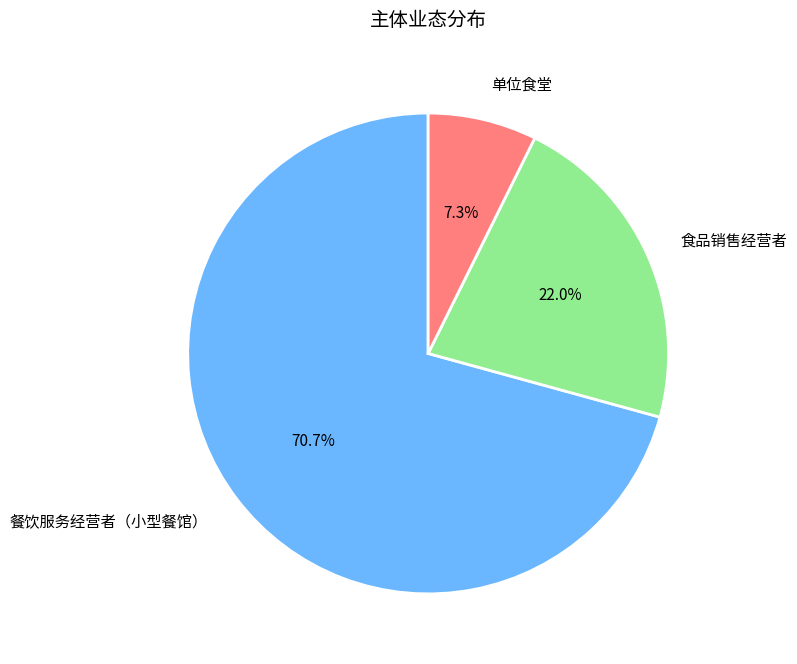

The 单位食堂 slice represents 15% of the pie. True or false?

False